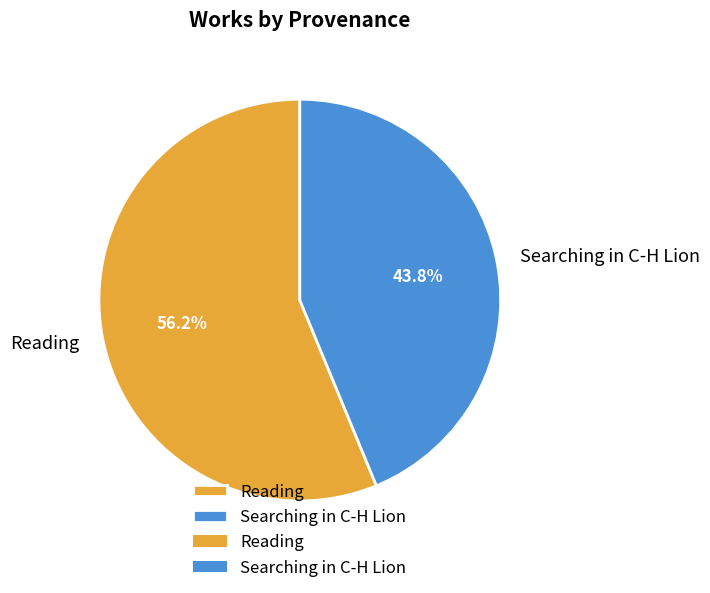

Is there a majority slice in this chart?

Yes